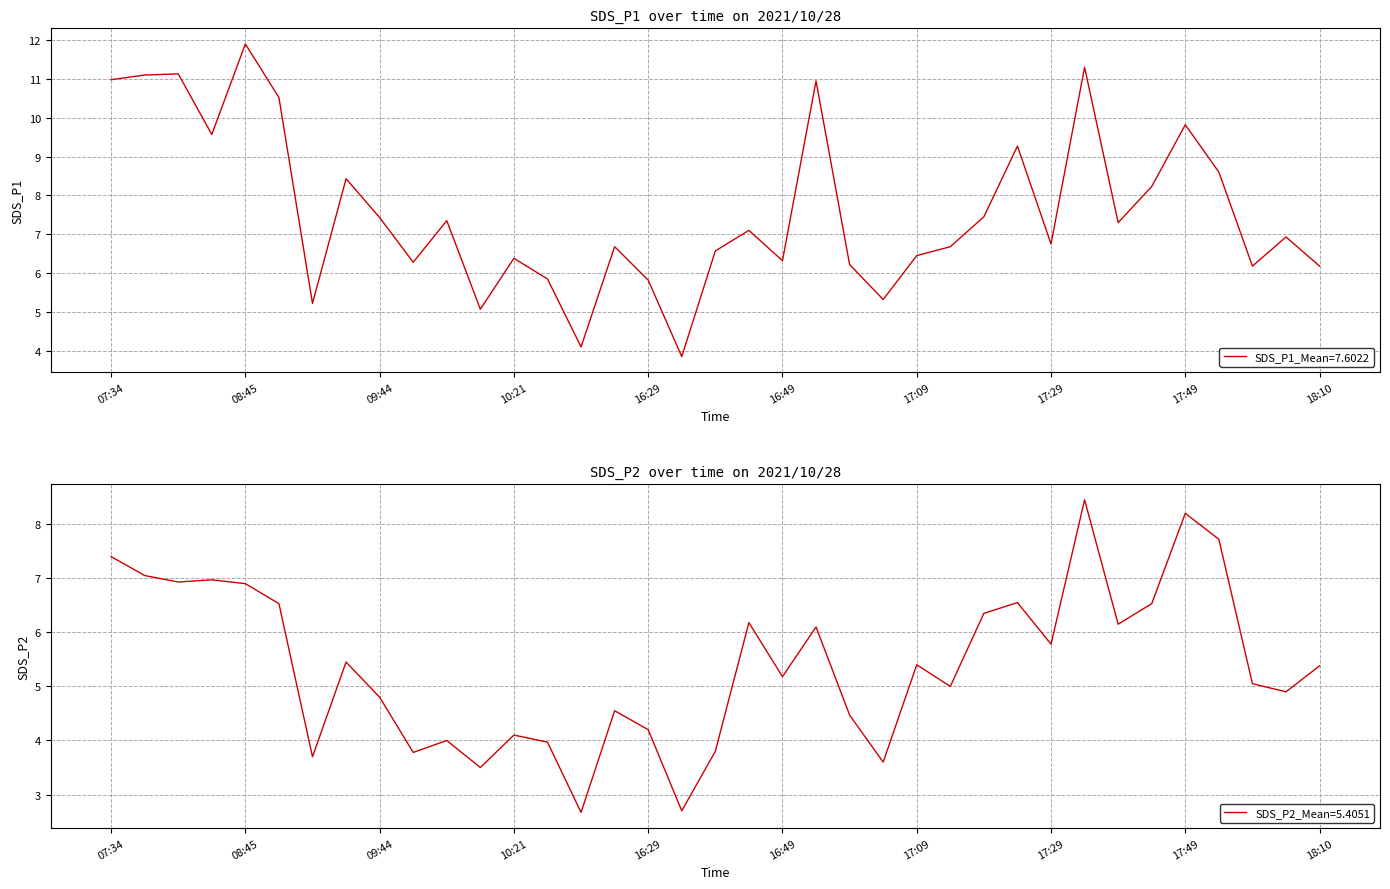

At which label does SDS_P1 reach its minimum?

16:34